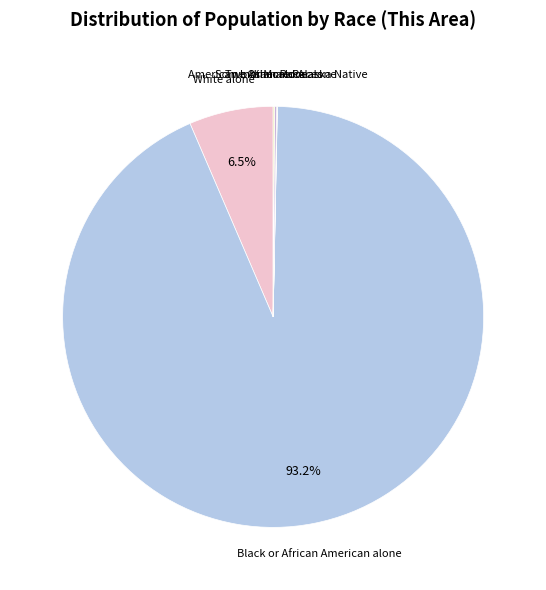

To the nearest percent, what is the average slice percentage?

17%